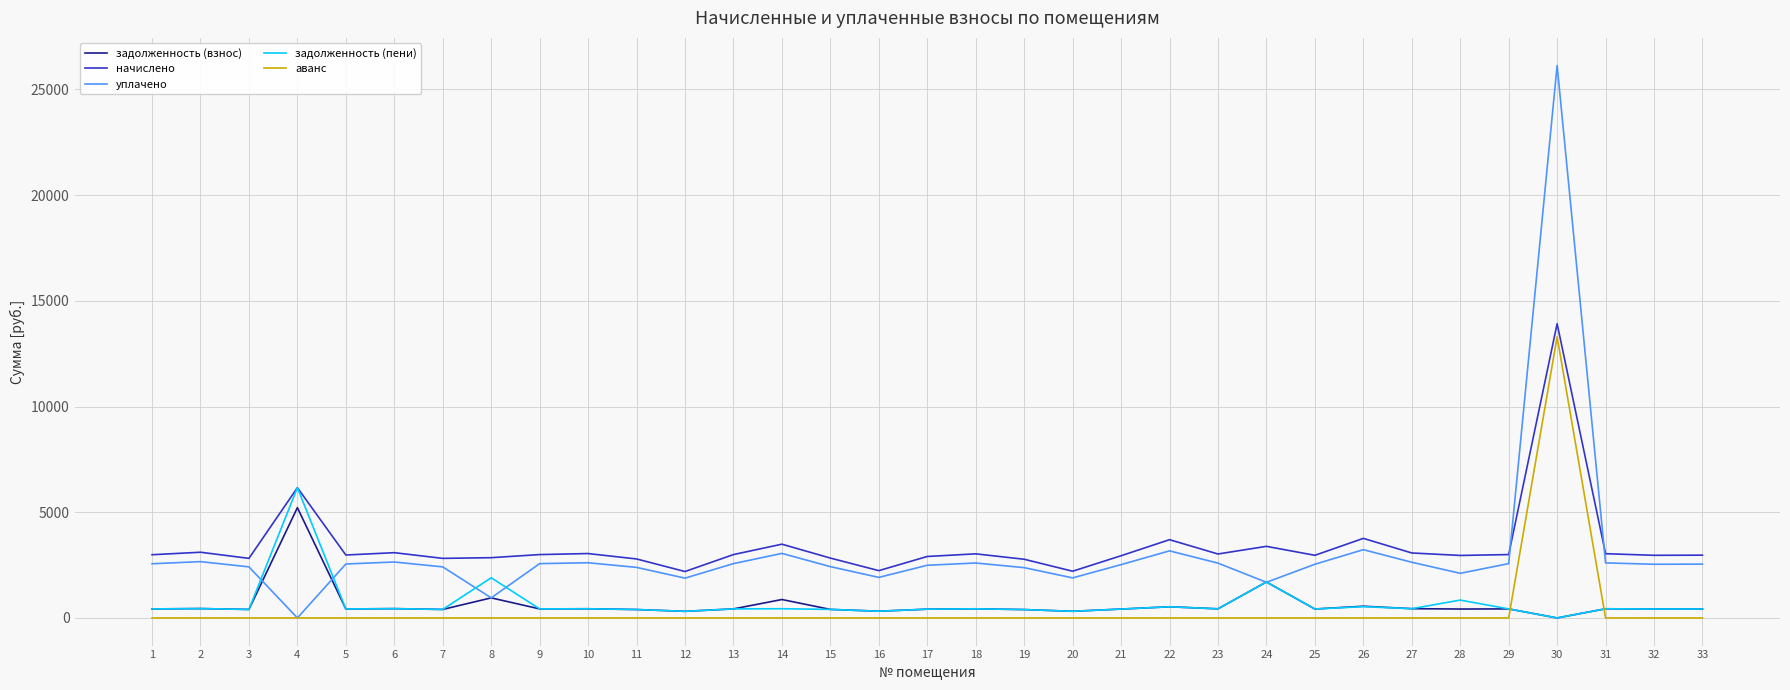

What is the difference between the задолженность (взнос) values at 13 and 16?

108.6